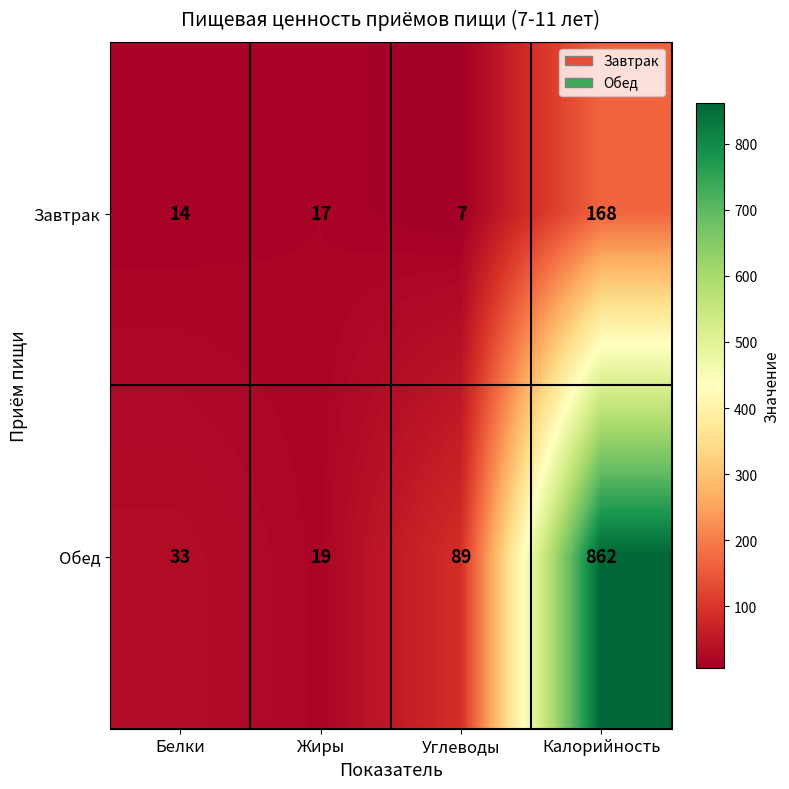

At which category is the sum across all series the highest?

Калорийность